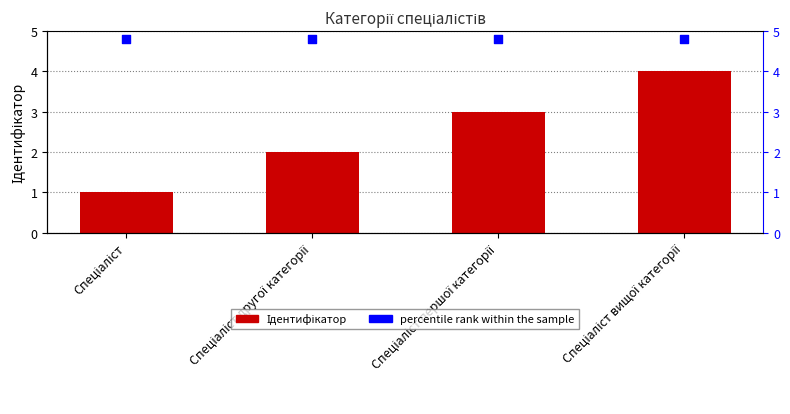

Is the value of Ідентифікатор at Спеціаліст вищої категорії greater than the value of percentile rank within the sample at Спеціаліст другої категорії?

No